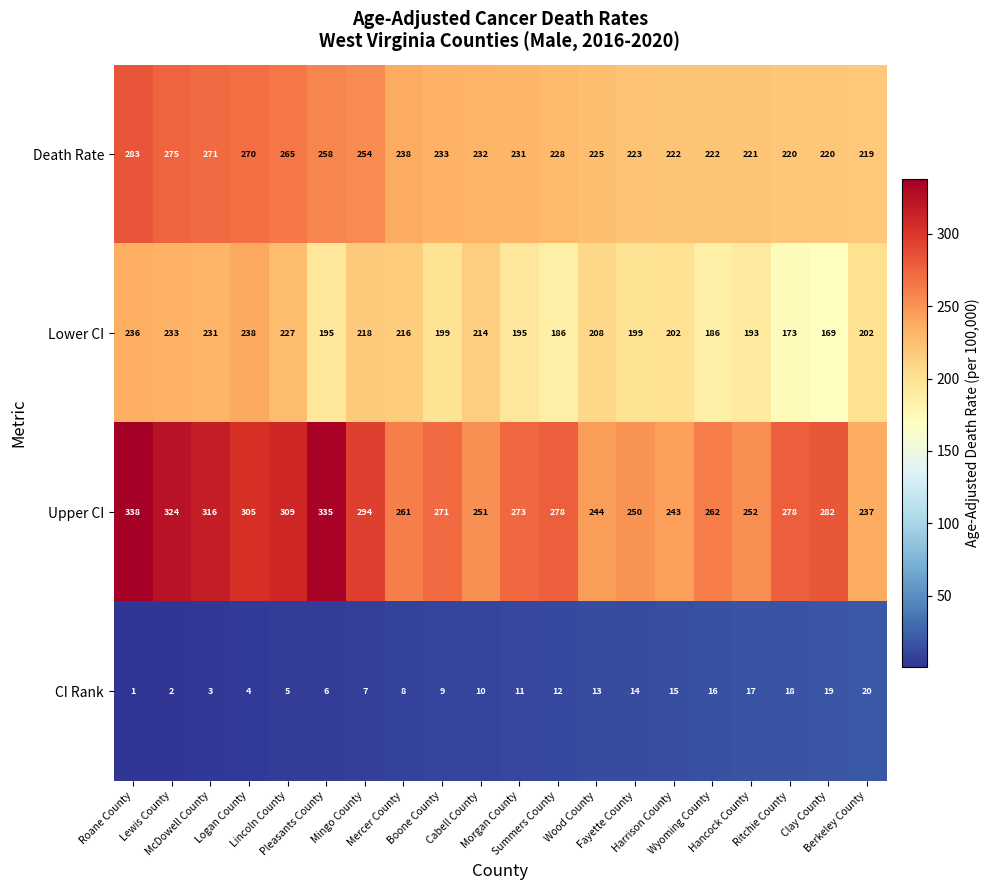

What is the greatest value displayed?

338